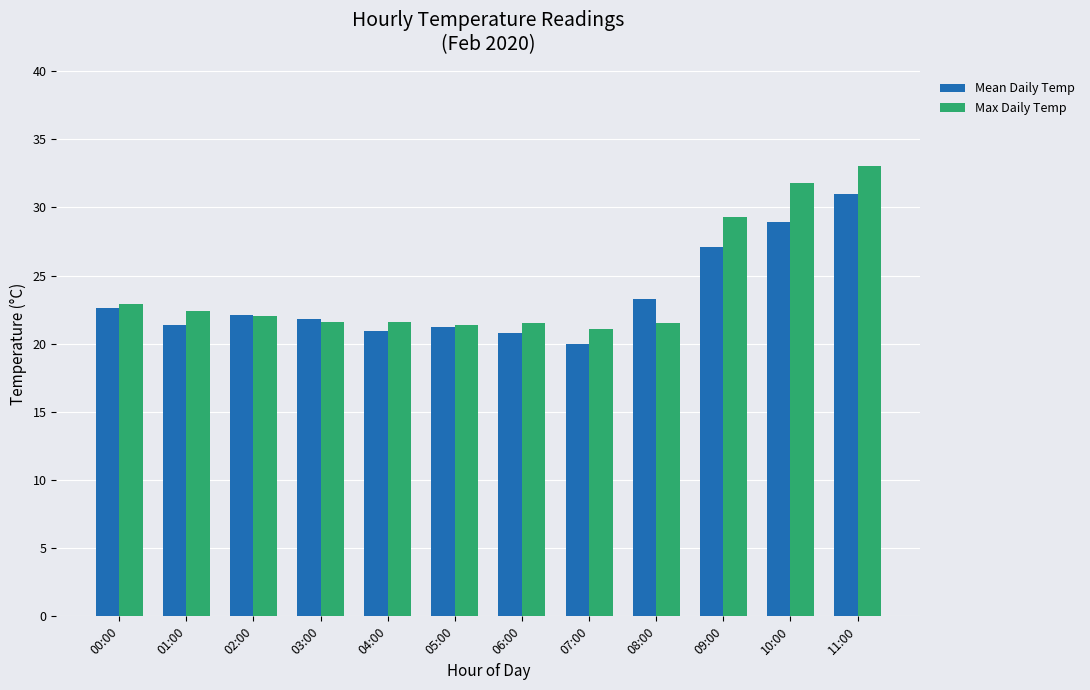

Which series has the largest total across all categories?

Max Daily Temp